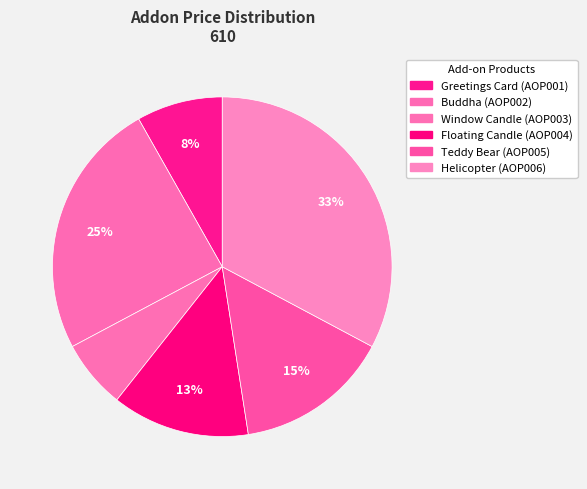

Which category has the biggest portion of the pie?

AOP006